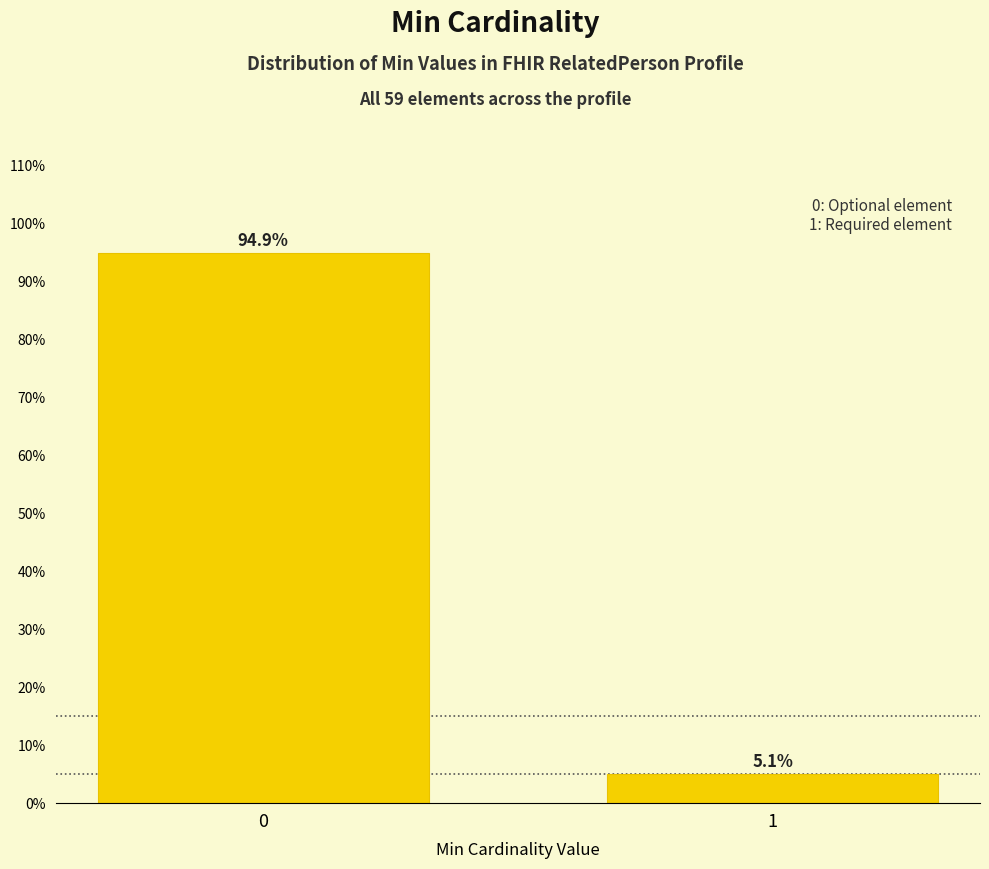

Reading left to right, transcribe all the data shown in this chart.

0=94.9	1=5.1